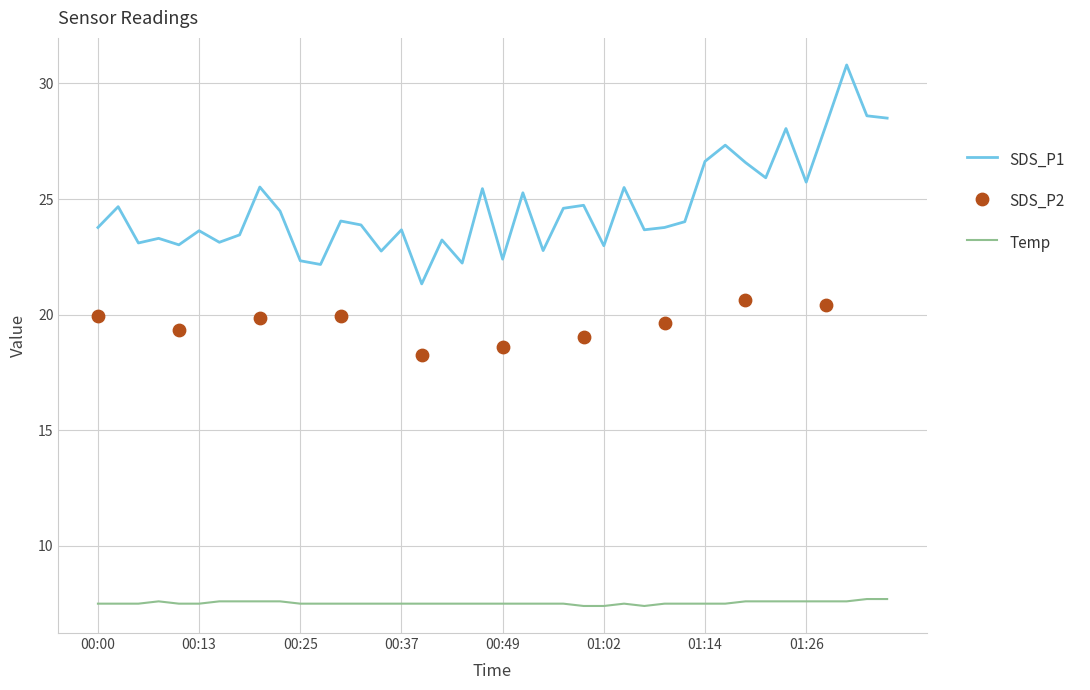

Is the value of SDS_P1 at 01:21 greater than the value of Temp at 00:05?

Yes